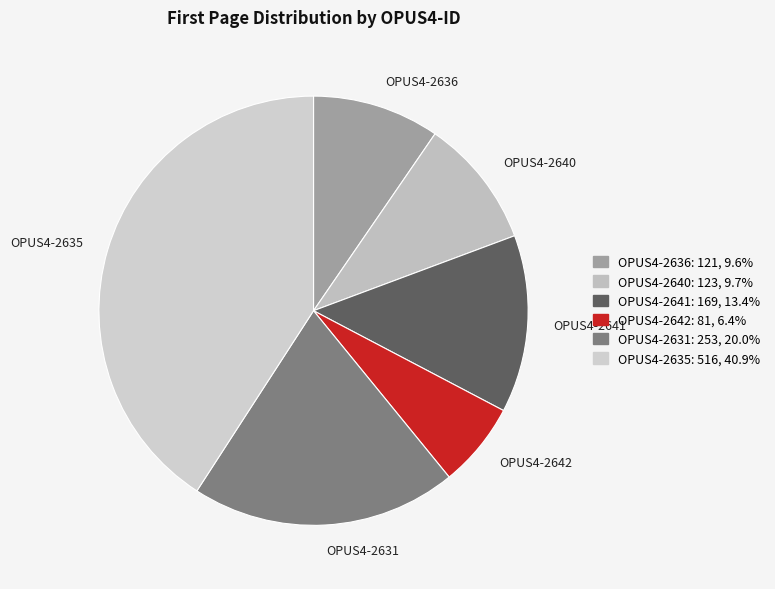

Approximately how many times larger is the value at OPUS4-2635 compared to OPUS4-2636?

4.3